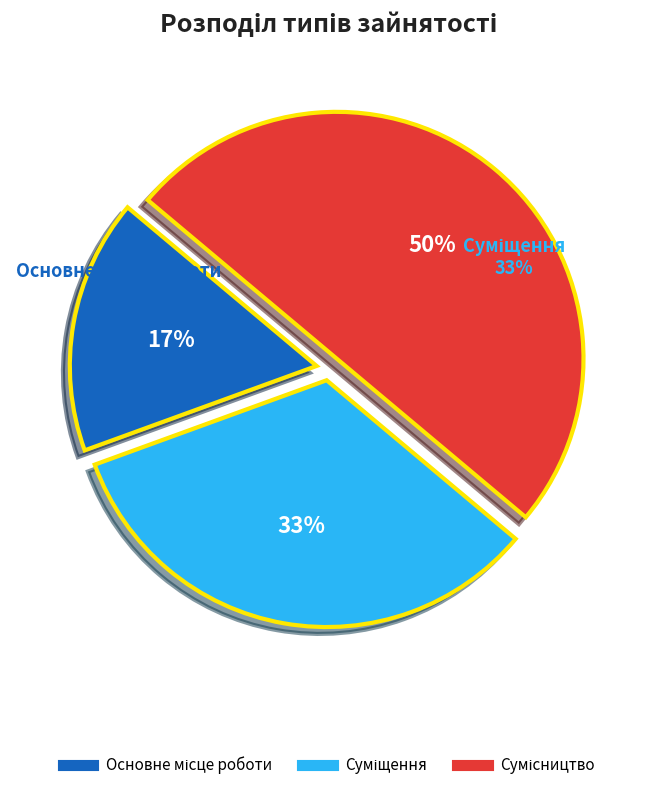

To the nearest percent, what is the difference between the largest and smallest slice percentages?

33%